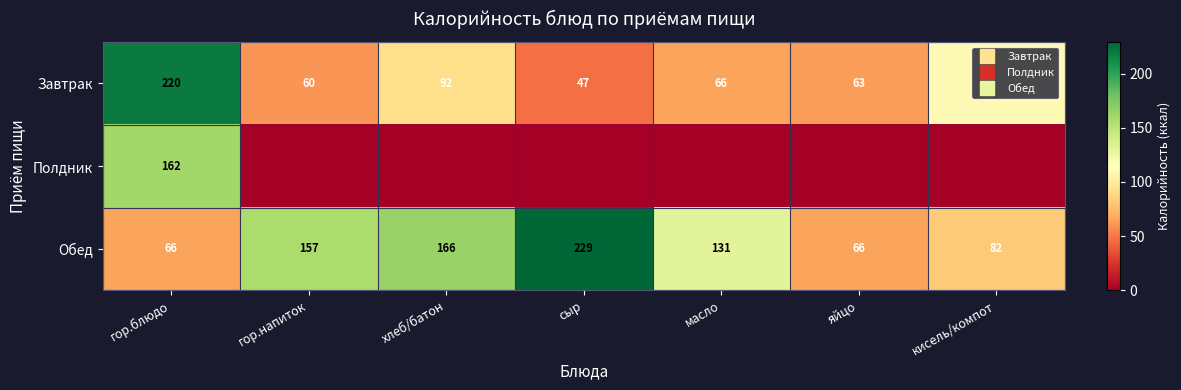

Which category has the highest value across all series?

сыр